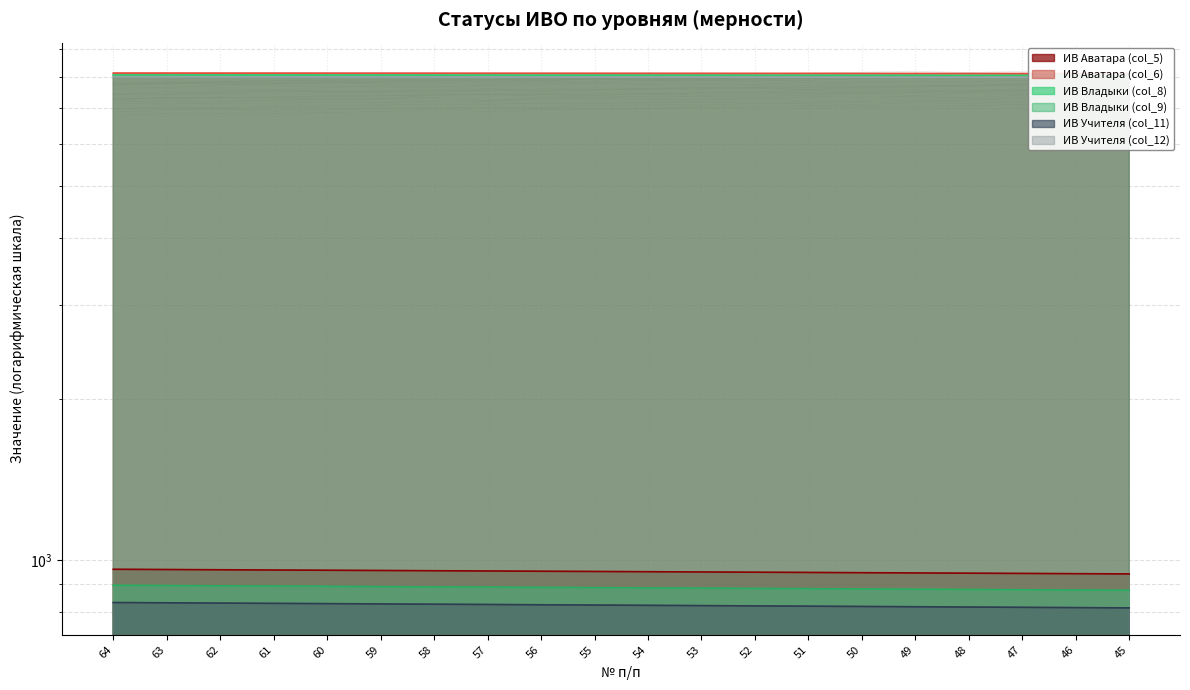

True or false: ИВ Аватара (col_5) has a value of 960 at 64.

True